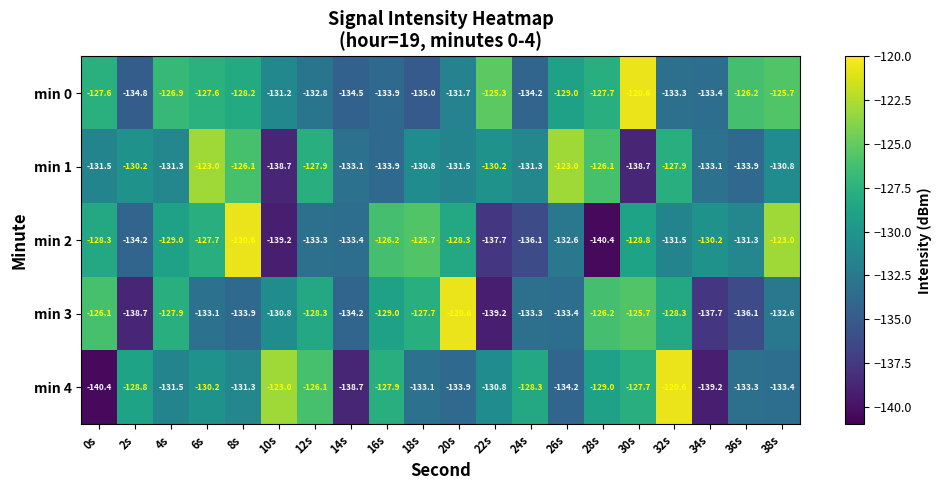

What is the sum of the min 0 values at 22s and 8s?

-253.5